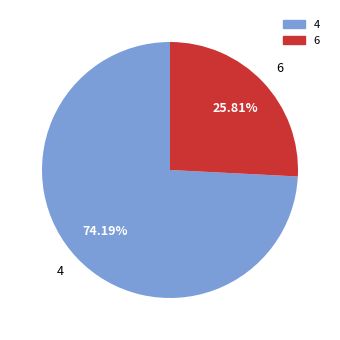

Is it true that 6 is 13% of the pie?

False